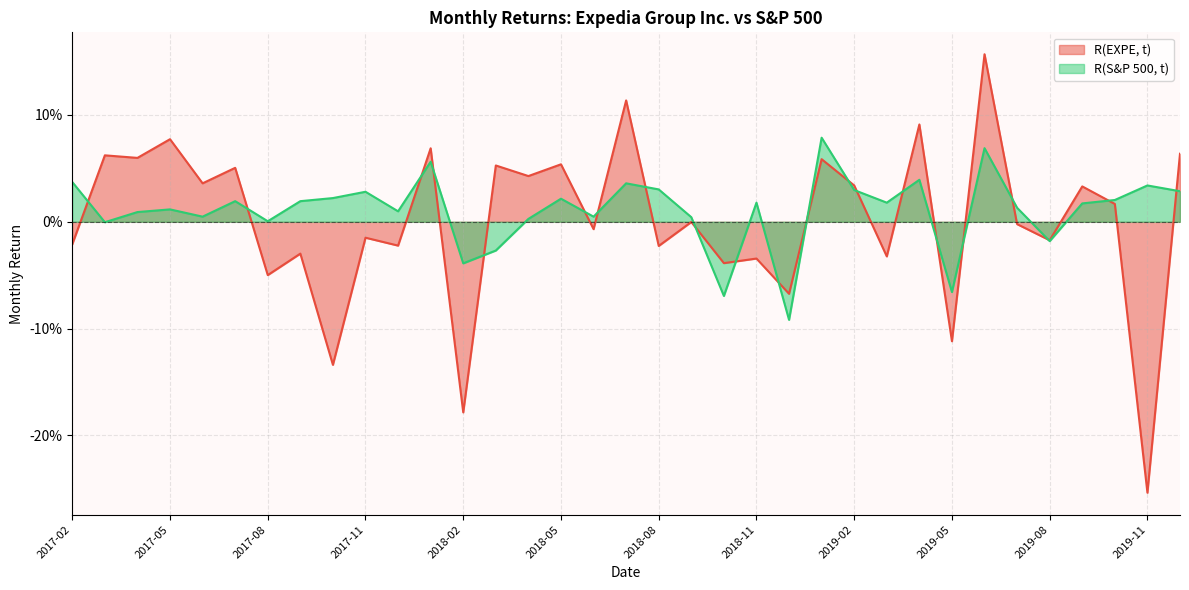

Rank the series by their maximum value, from highest to lowest.

R(EXPE, t), R(S&P 500, t)